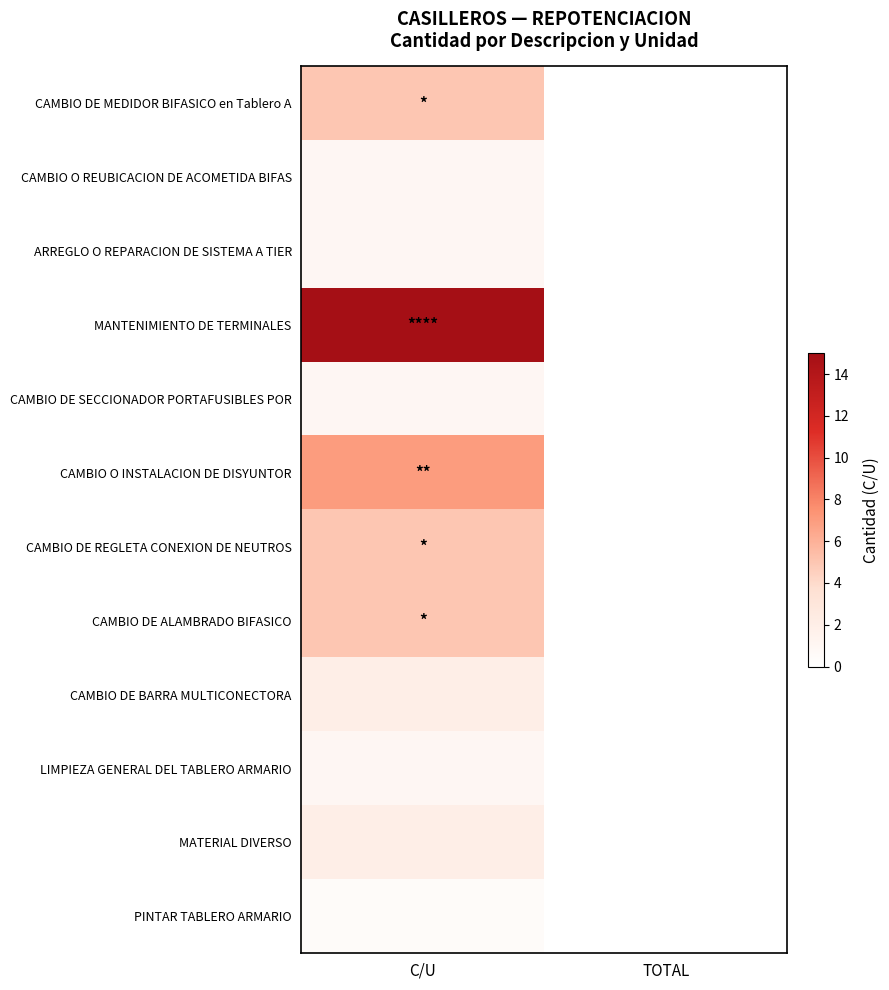

Reading left to right, extract all data points from this chart.

CAMBIO DE MEDIDOR BIFASICO en Tablero A: C/U=5.0	TOTAL=0.0
CAMBIO O REUBICACION DE ACOMETIDA BIFAS: C/U=1.0	TOTAL=0.0
ARREGLO O REPARACION DE SISTEMA A TIER: C/U=1.0	TOTAL=0.0
MANTENIMIENTO DE TERMINALES: C/U=15.0	TOTAL=0.0
CAMBIO DE SECCIONADOR PORTAFUSIBLES POR: C/U=1.0	TOTAL=0.0
CAMBIO O INSTALACION DE DISYUNTOR: C/U=7.0	TOTAL=0.0
CAMBIO DE REGLETA CONEXION DE NEUTROS: C/U=5.0	TOTAL=0.0
CAMBIO DE ALAMBRADO BIFASICO: C/U=5.0	TOTAL=0.0
CAMBIO DE BARRA MULTICONECTORA: C/U=2.0	TOTAL=0.0
LIMPIEZA GENERAL DEL TABLERO ARMARIO: C/U=1.0	TOTAL=0.0
MATERIAL DIVERSO: C/U=2.0	TOTAL=0.0
PINTAR TABLERO ARMARIO: C/U=0.5	TOTAL=0.0